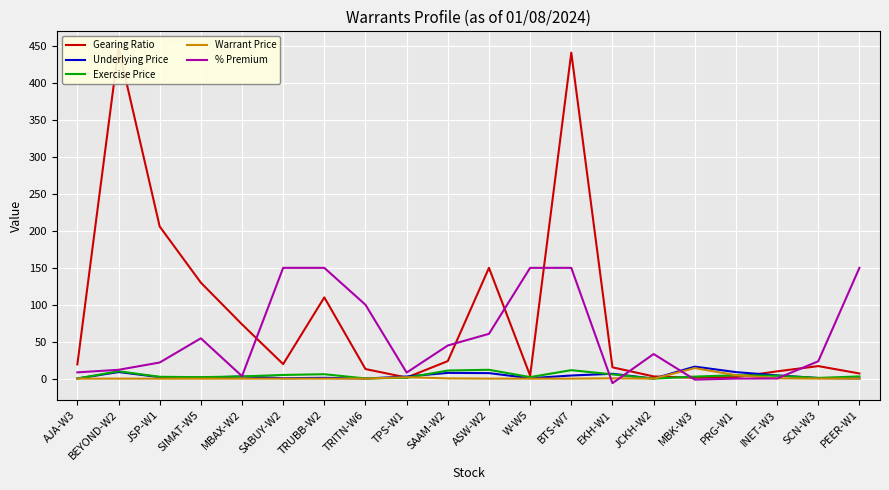

True or false: % Premium and Exercise Price intersect in this chart.

True